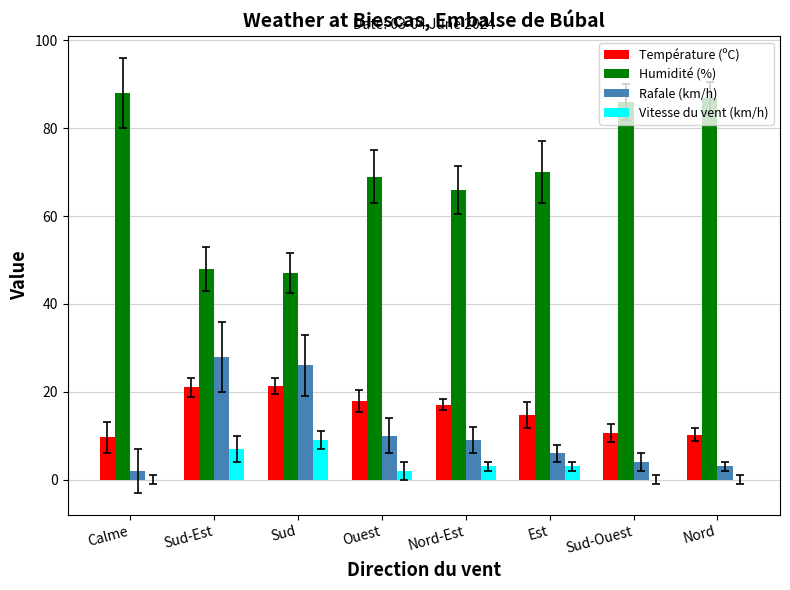

Which series has the largest total across all categories?

Humidité (%)